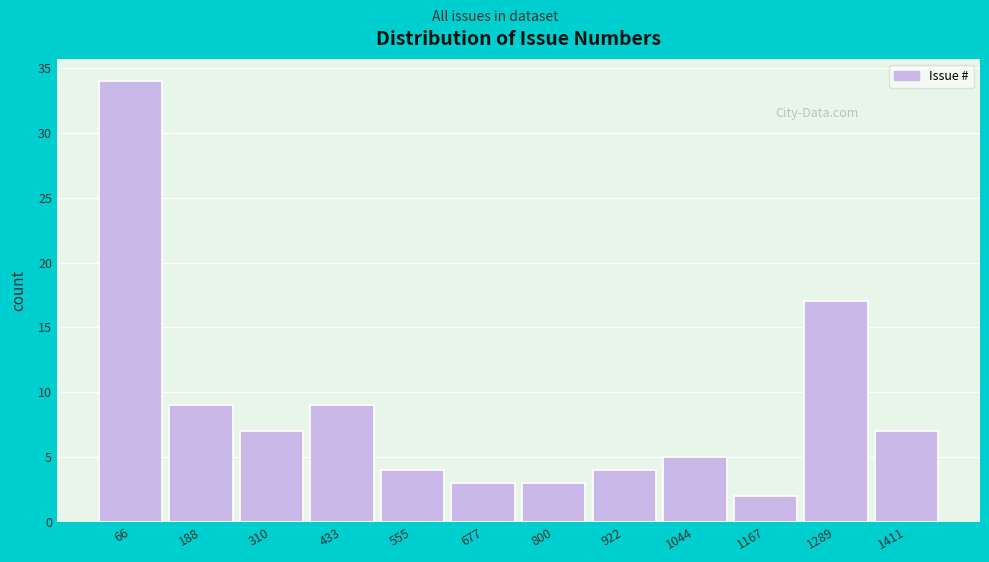

Which range on the x-axis has the tallest bar?

0 to 120